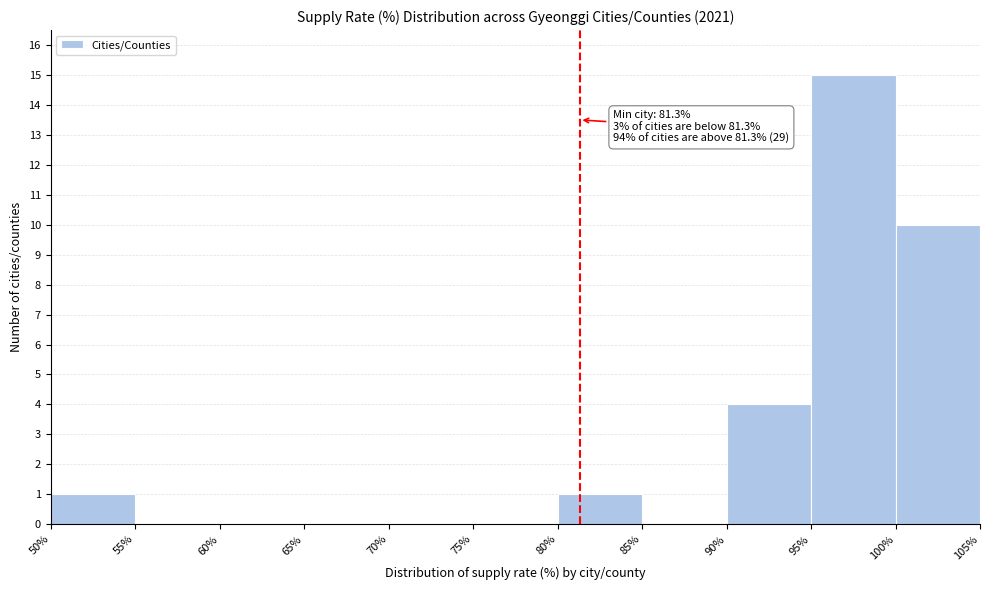

Over which range of the x-axis is the bar tallest?

95% to 100%